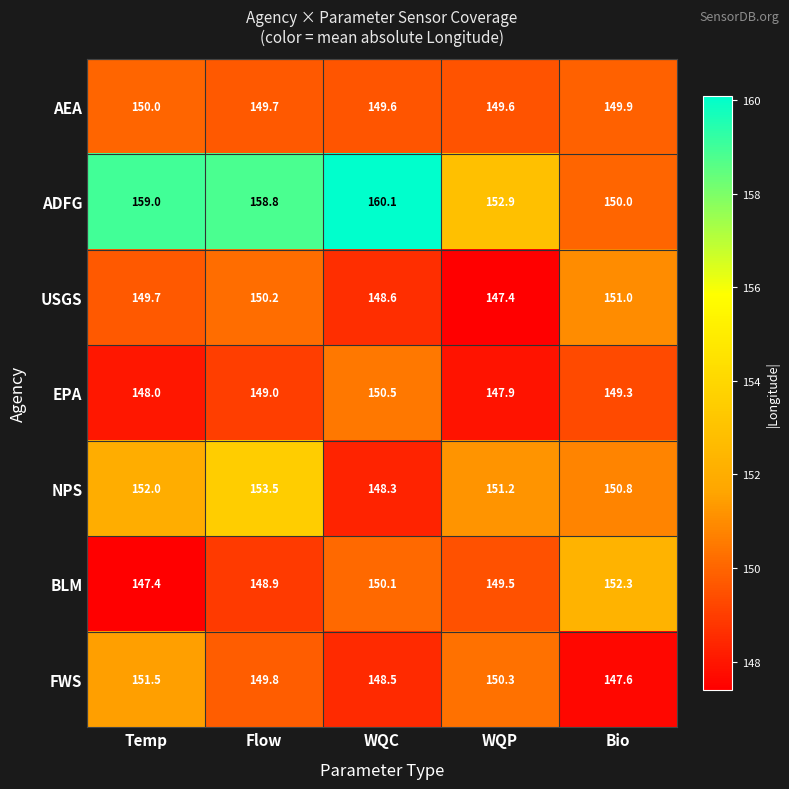

Which category has the highest value in the FWS series?

Temp